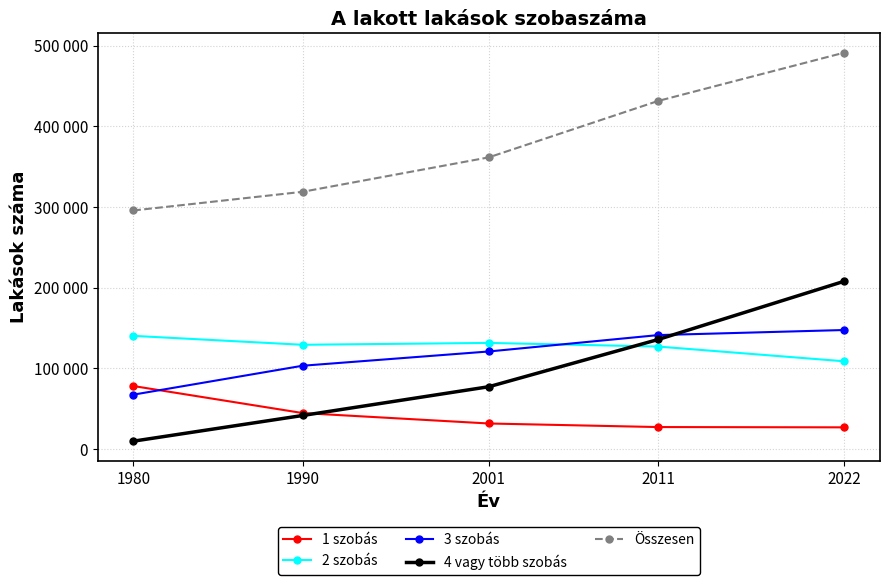

What is the difference between the highest and lowest values at 1980?

285835